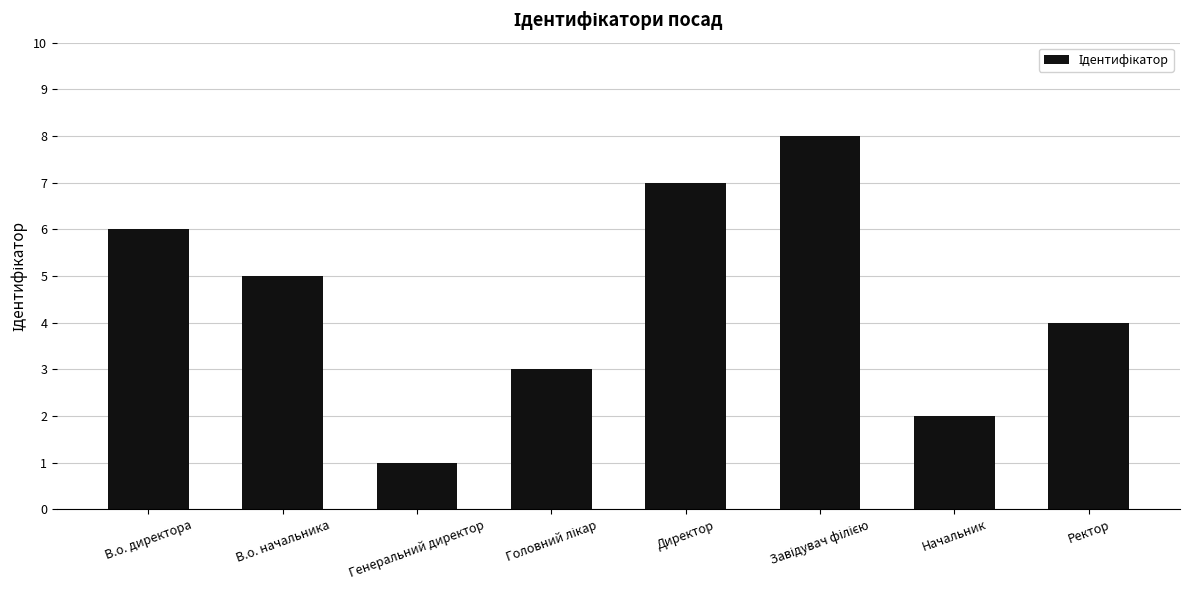

Reading left to right, what are all the values shown in this chart?

6	5	1	3	7	8	2	4